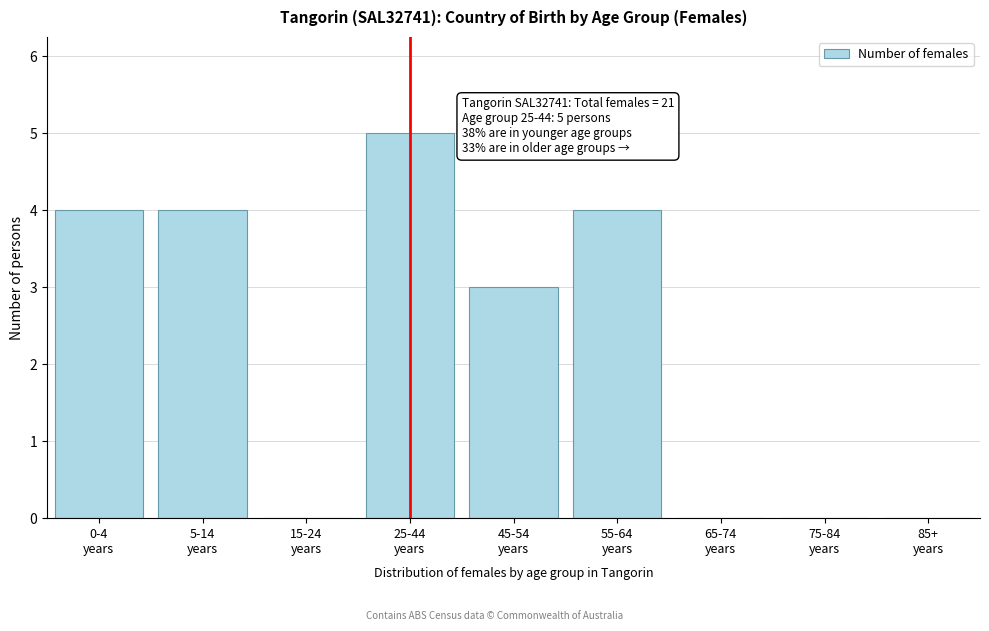

What is the maximum value shown in the chart?

5